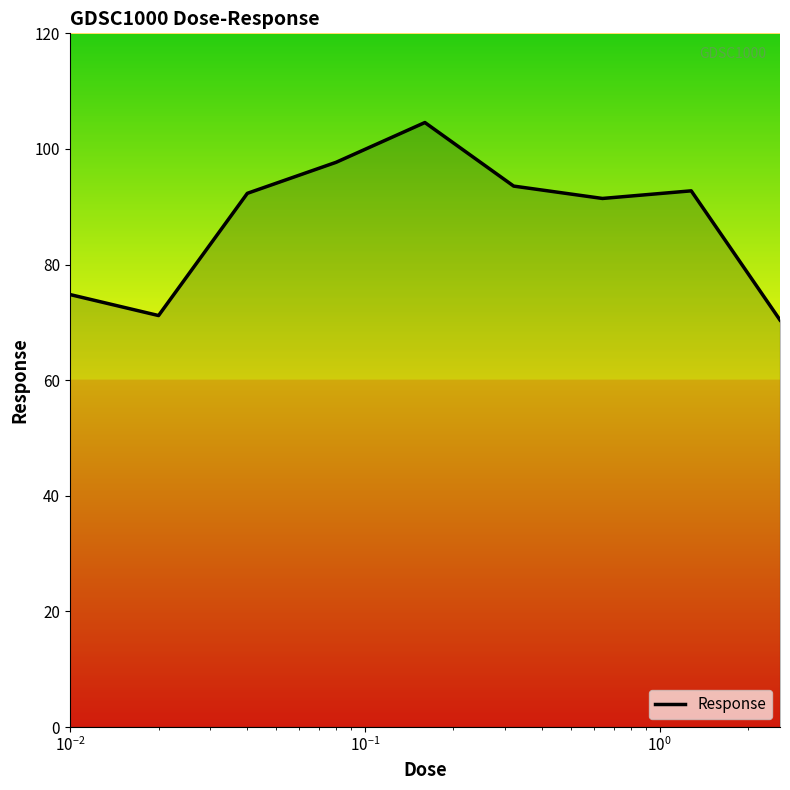

Does the chart display data point markers on the line(s)?

No